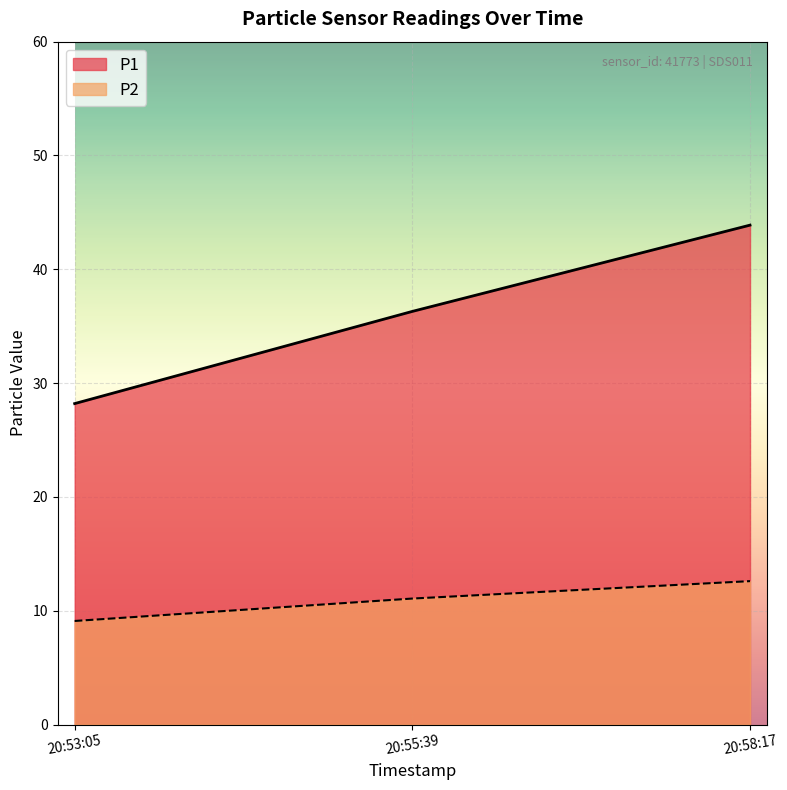

Rank the series by their average value, from lowest to highest.

P2, P1